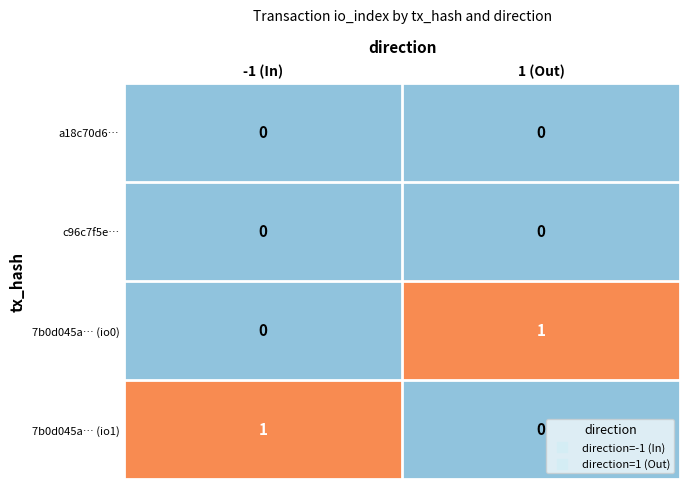

True or false: 7b0d045a… (io1) has a value of 1 at -1 (In).

True